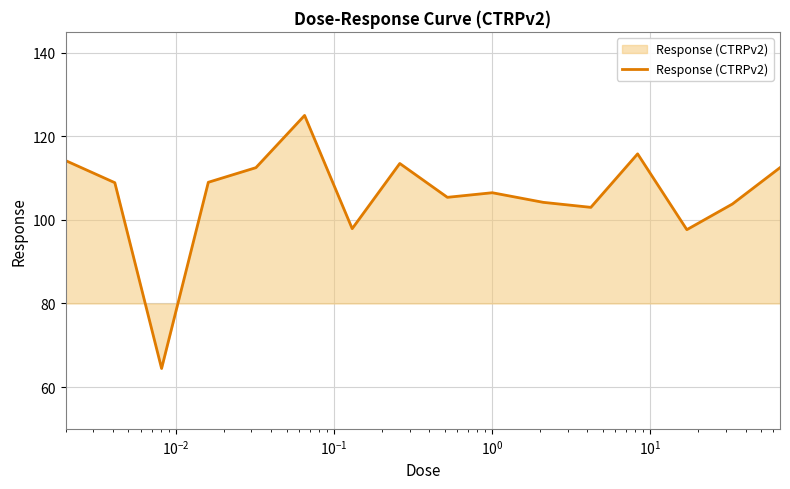

What is the greatest value displayed?

125.0